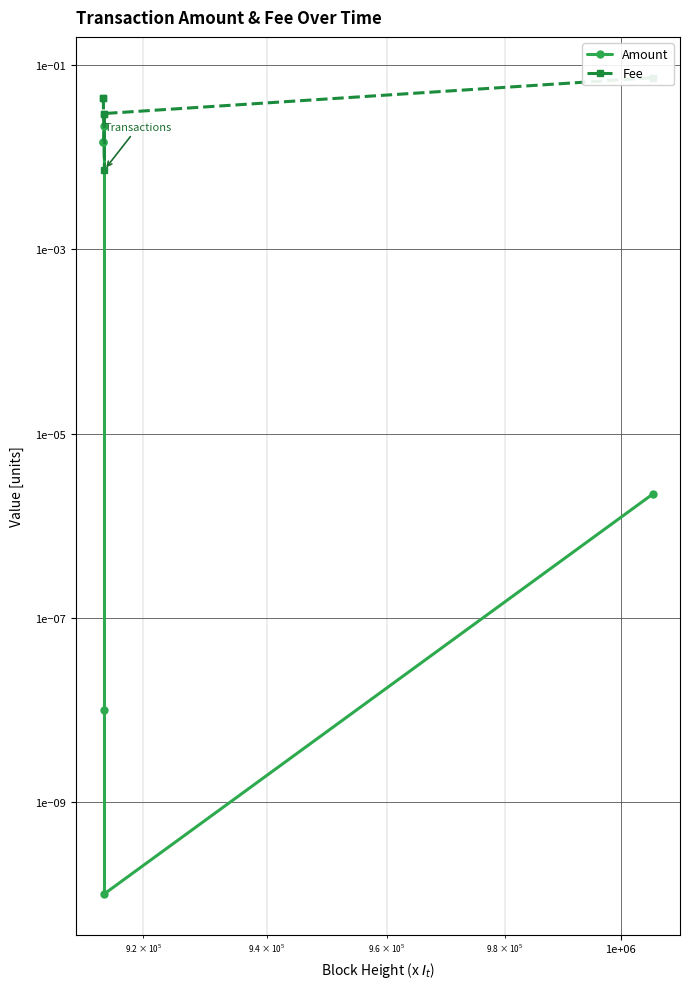

Reading left to right, list all the values displayed in this chart.

Amount: 0.0	0.0	0.0	0.0	0.0	0.0
Fee: 0.0	0.0	0.0	0.0	0.0	0.1